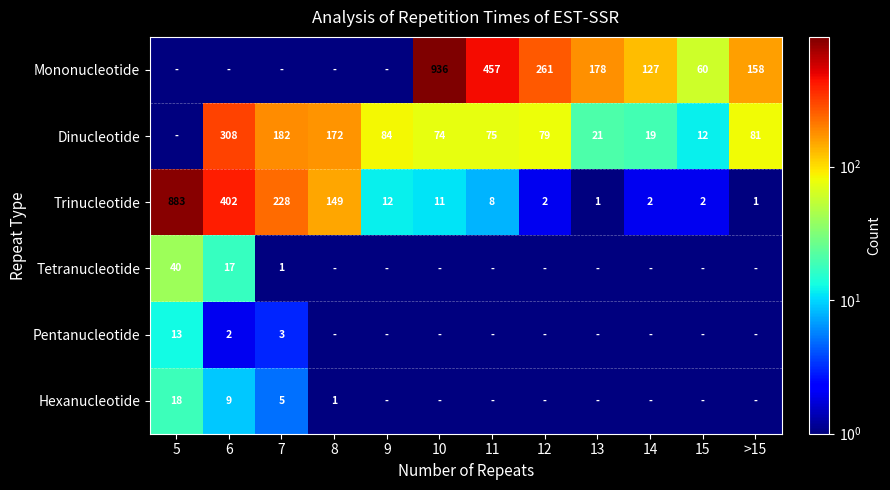

What is the maximum value for Trinucleotide?

883.0